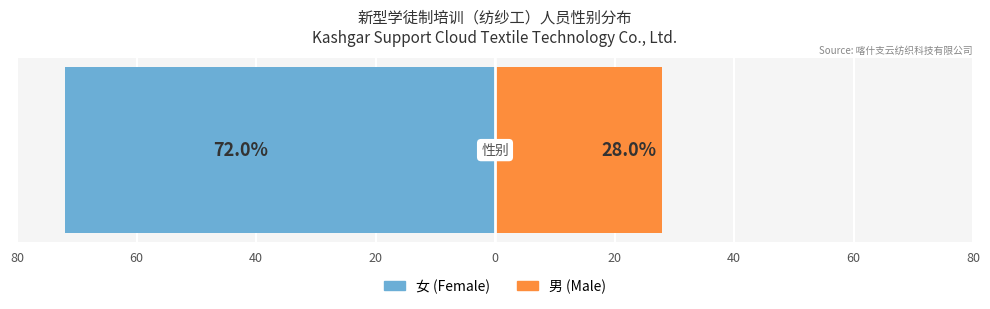

Does the chart contain stacked bars?

No